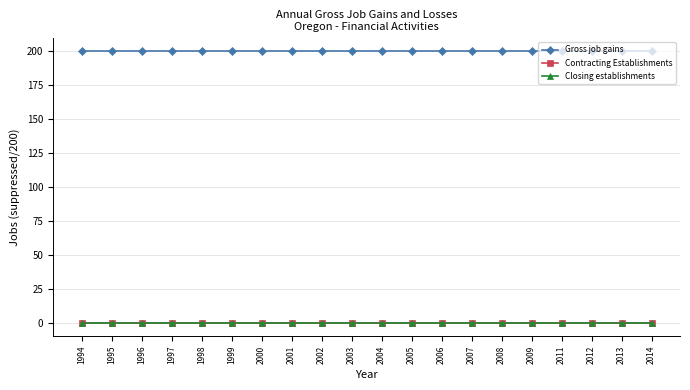

What is the average value of the Gross job gains series?

200